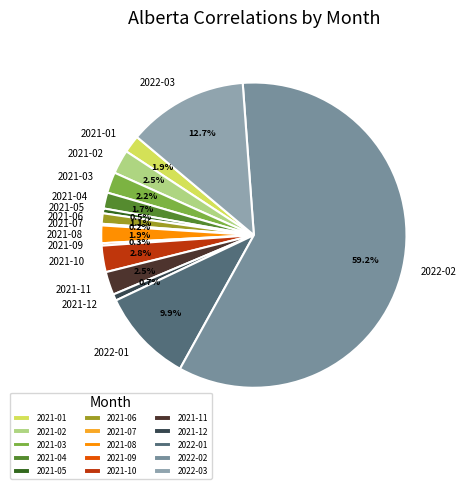

Which category has the biggest portion of the pie?

2022-02